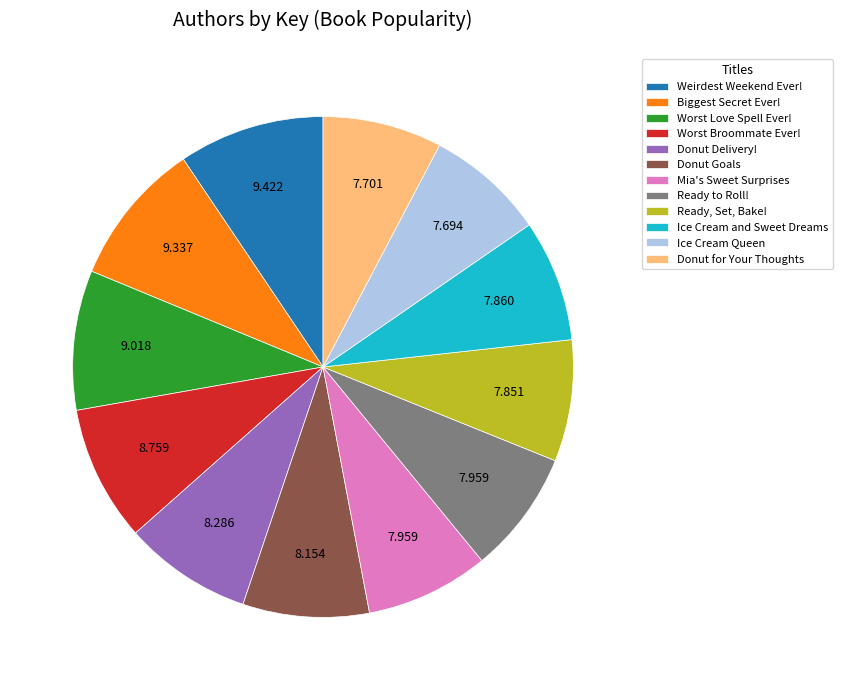

Combined, do Weirdest Weekend Ever! and Ice Cream and Sweet Dreams account for over 50%?

No